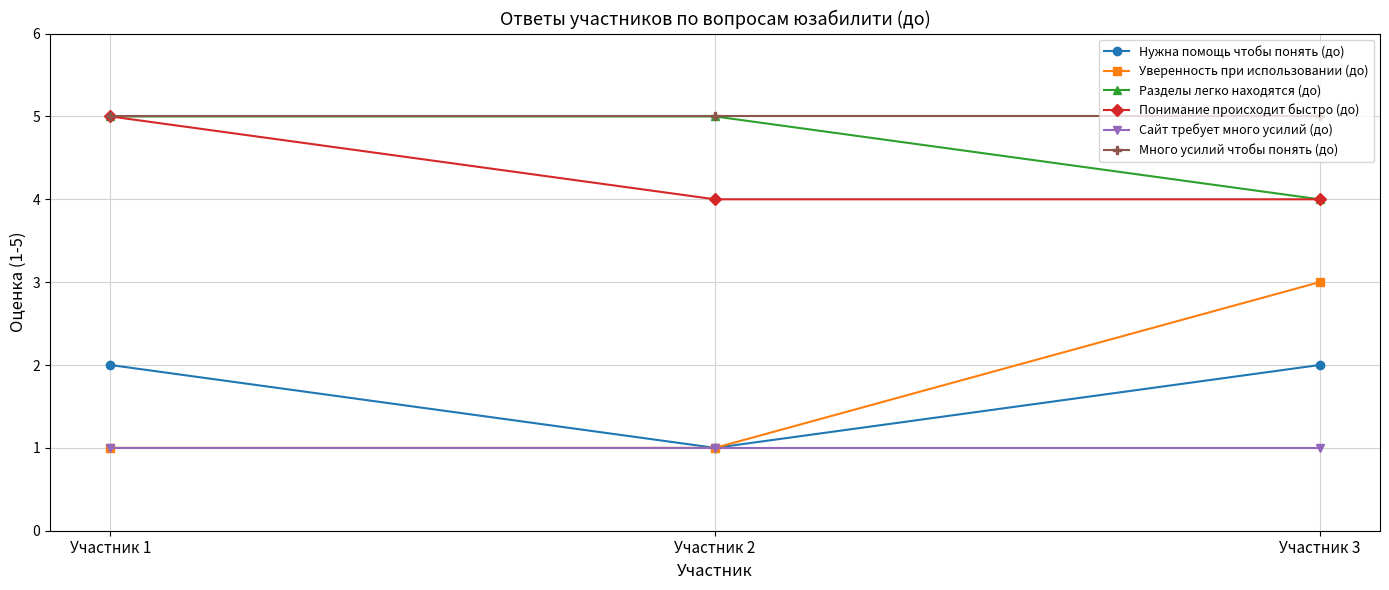

Is the value of Сайт требует много усилий (до) at Участник 3 greater than the value of Уверенность при использовании (до) at Участник 3?

No